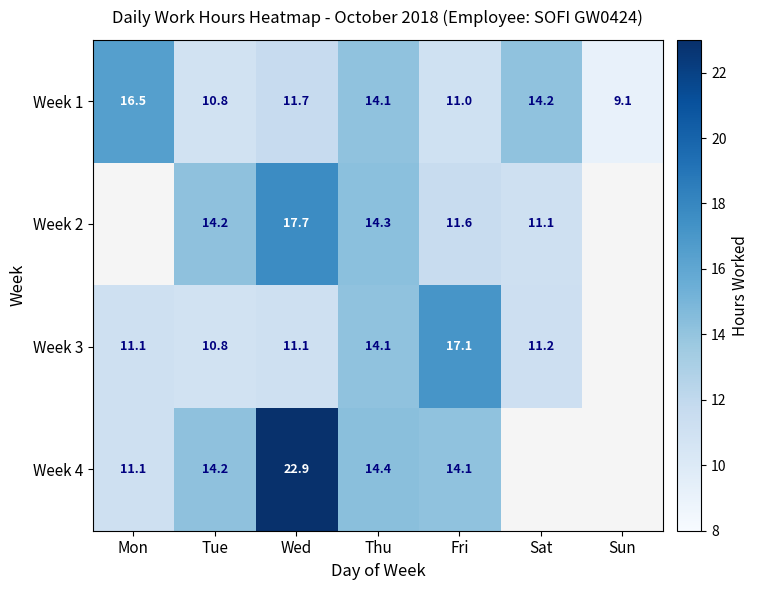

Where does the Week 1 series first go above 11?

Mon